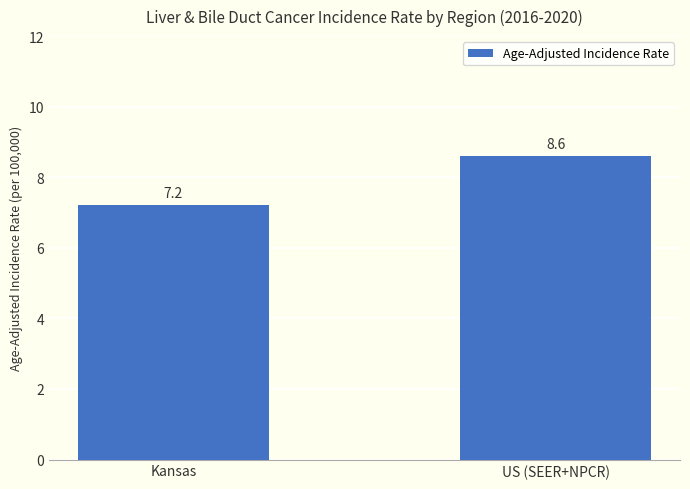

The value at Kansas is 9.7. True or false?

False